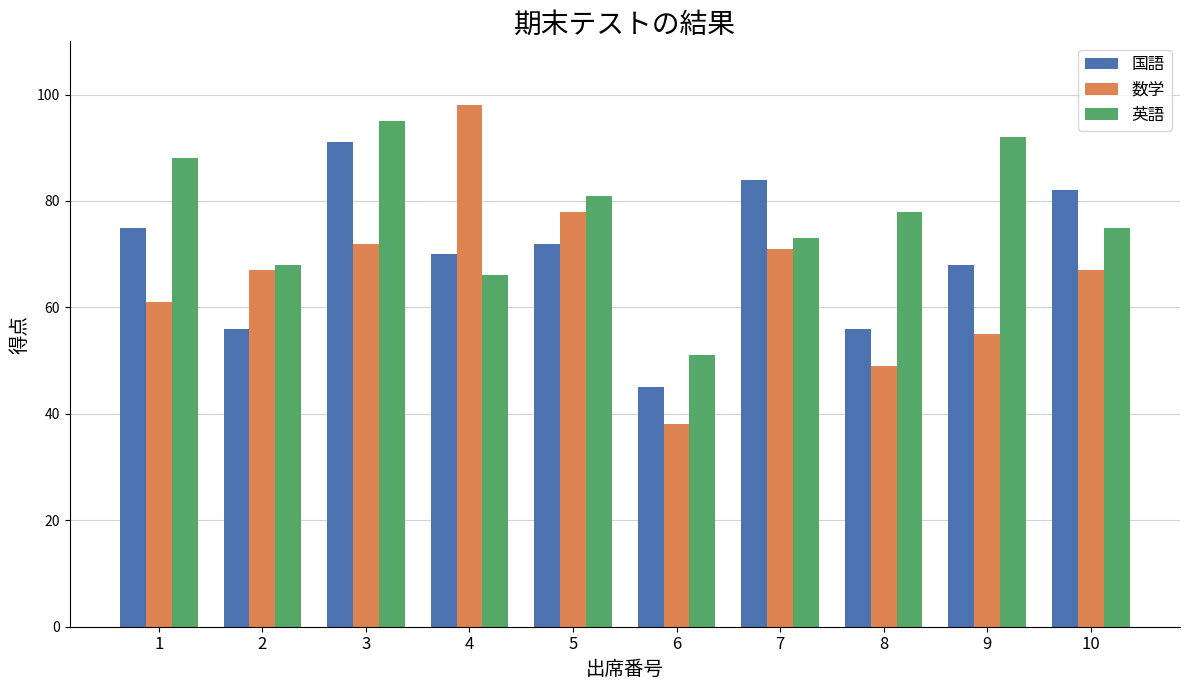

How many bars are there in each group?

3